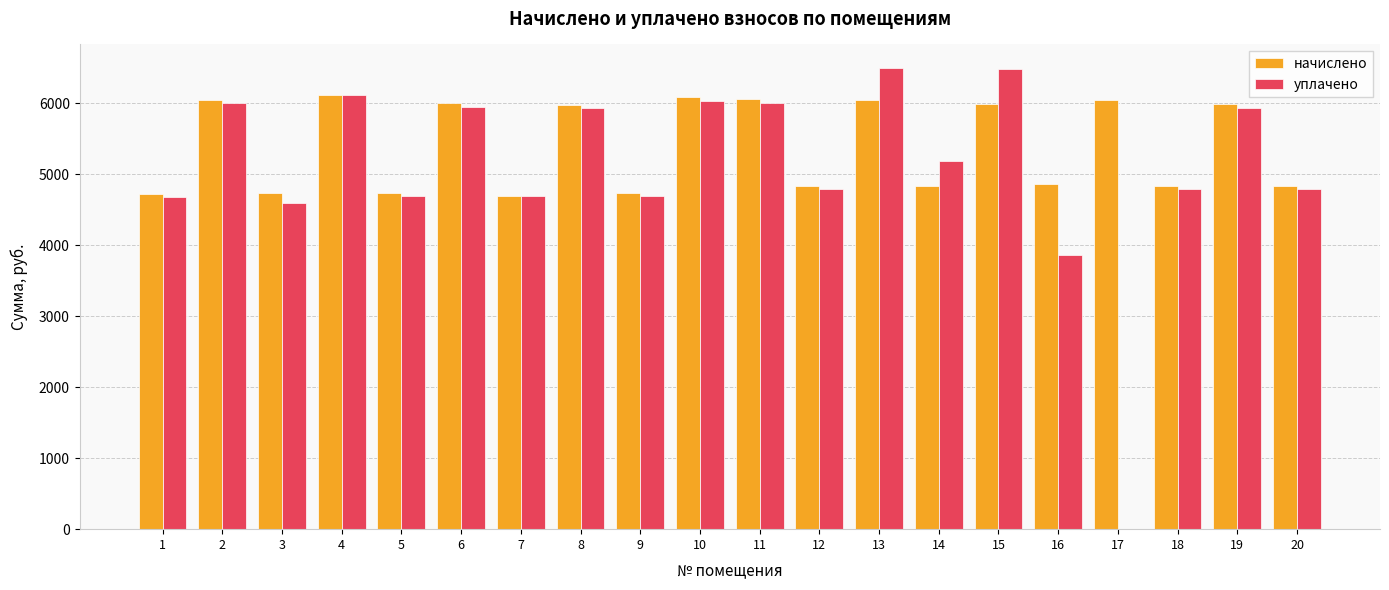

What is the sum of all уплачено values?

101740.4